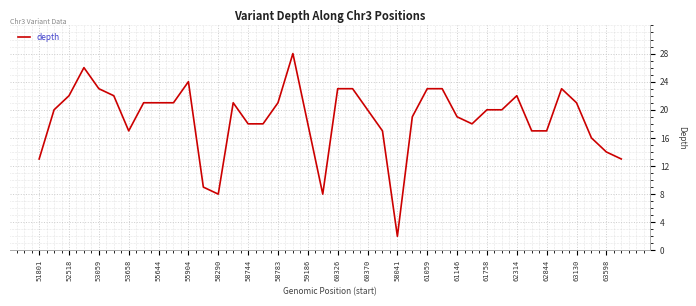

What is the maximum value shown in the chart?

28